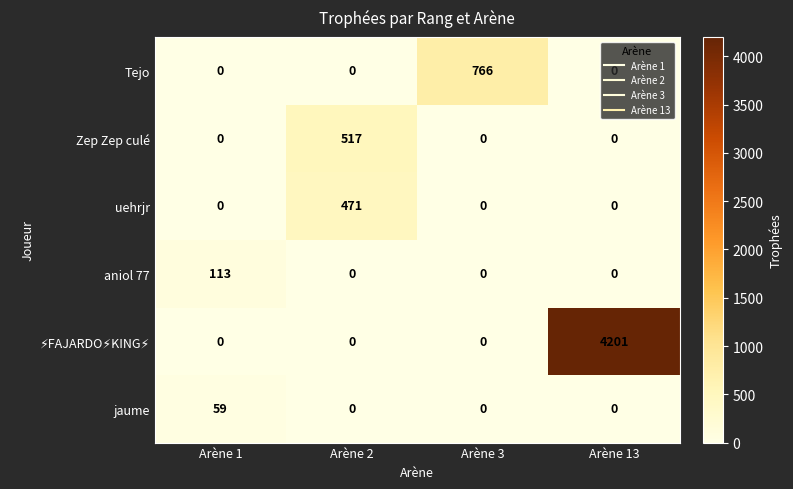

What is the maximum value shown in the chart?

4201